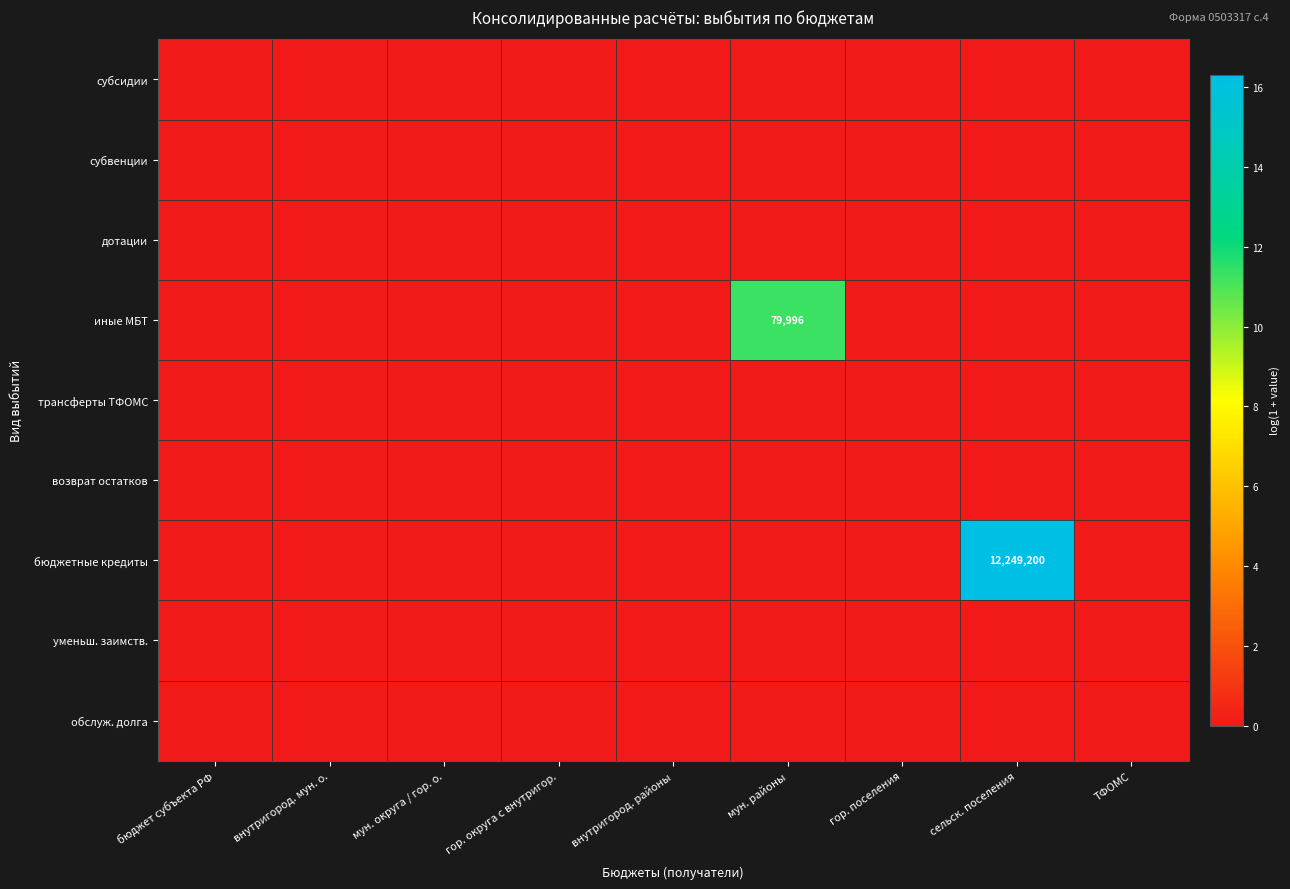

At which category is the sum across all series the highest?

сельск. поселения